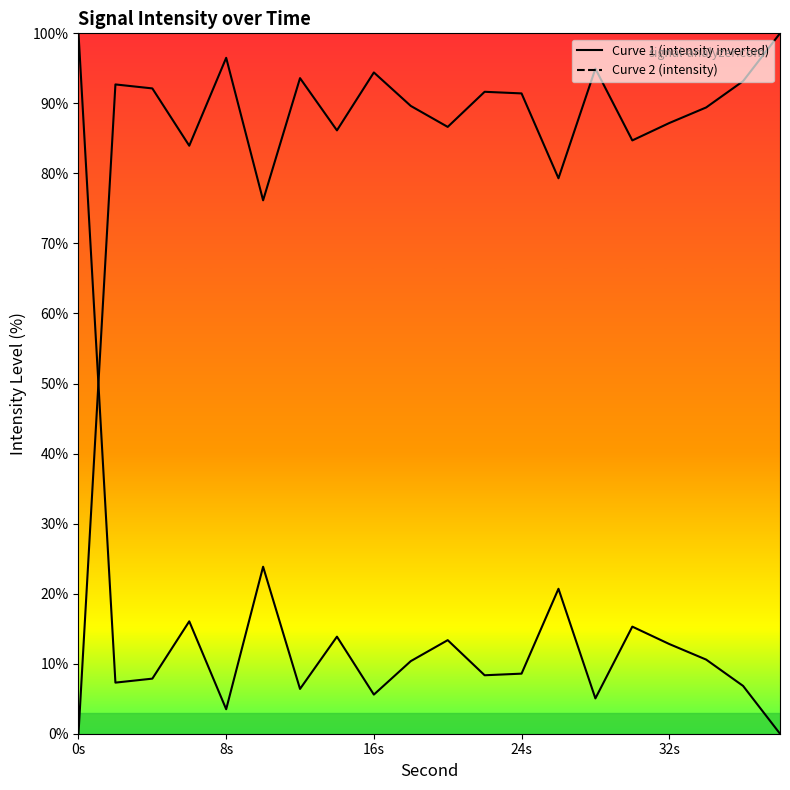

True or false: Curve 2 (intensity) has a value of 42.0 at 10.

False